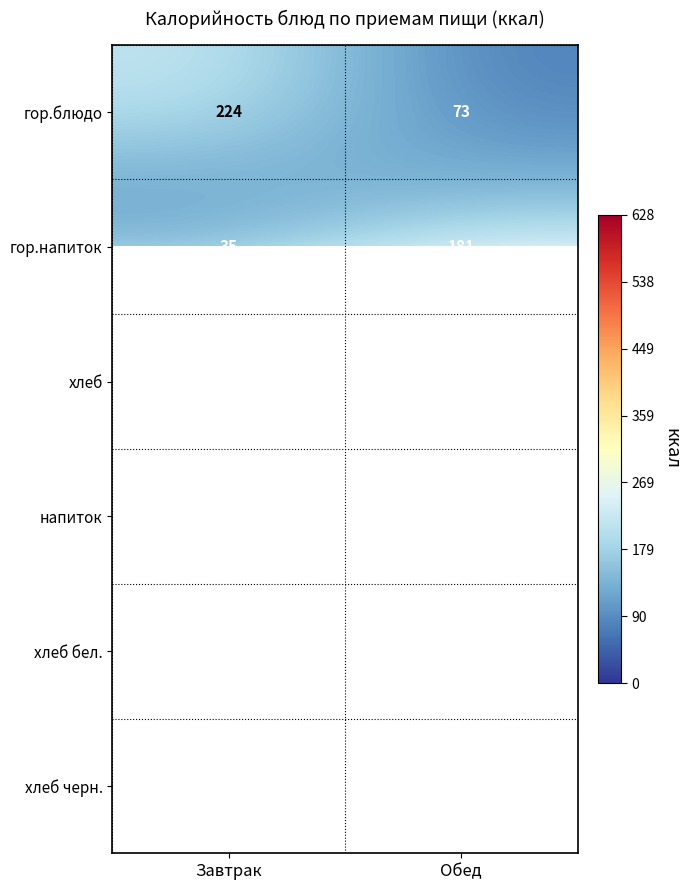

What is the sum of the гор.блюдо values at Обед and Завтрак?

297